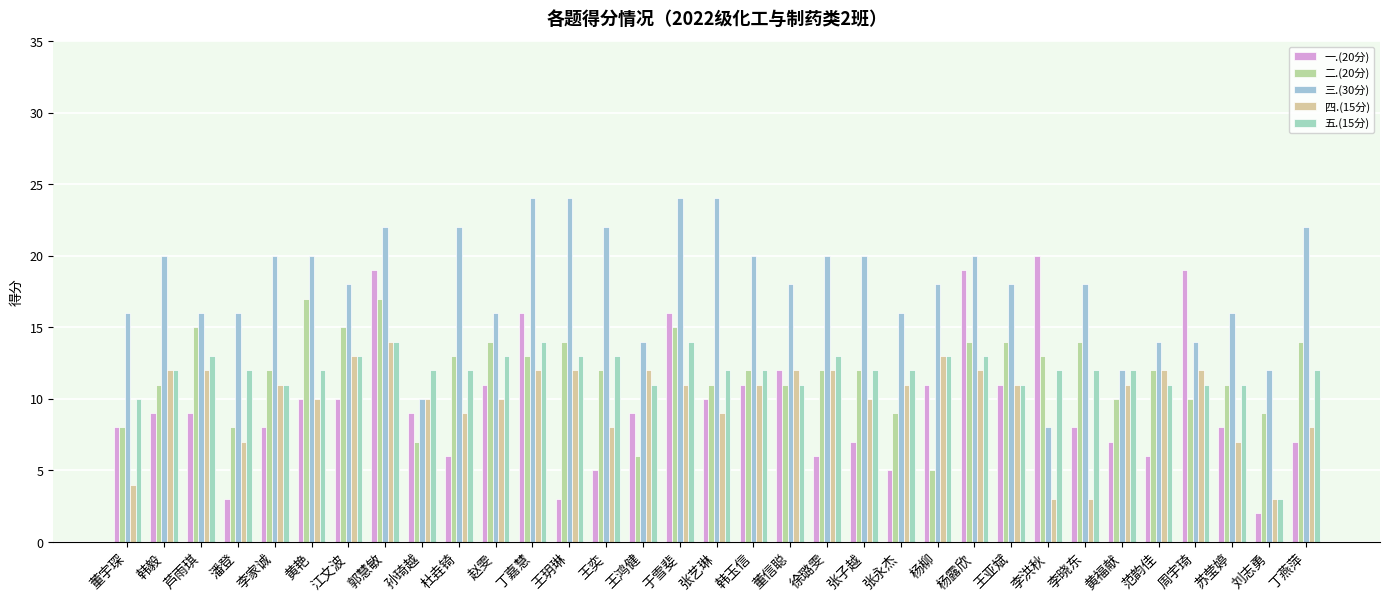

What position from the right is 韩毅?

32